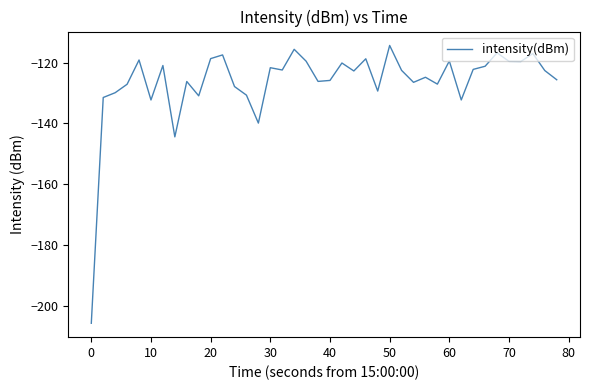

What is the minimum value shown in the chart?

-205.7